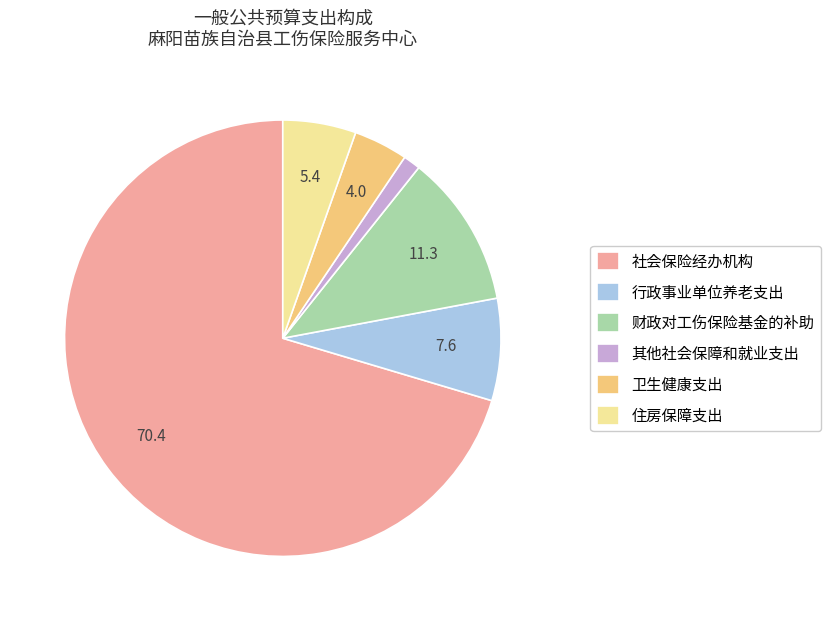

Approximately how many times larger is the value at 财政对工伤保险基金的补助 compared to 卫生健康支出?

2.8